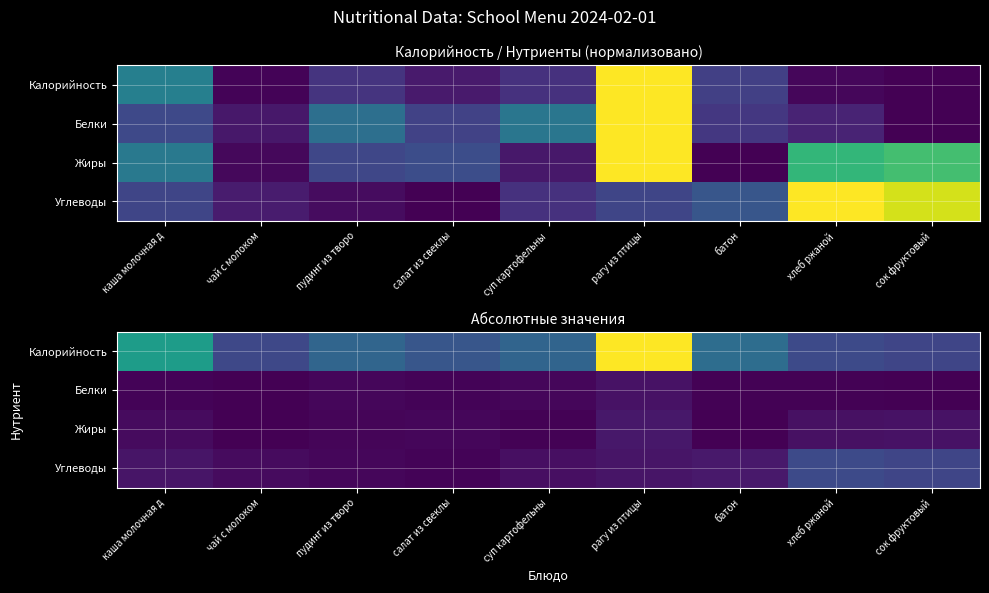

Which has a higher value, хлеб ржаной or чай с молоком?

хлеб ржаной